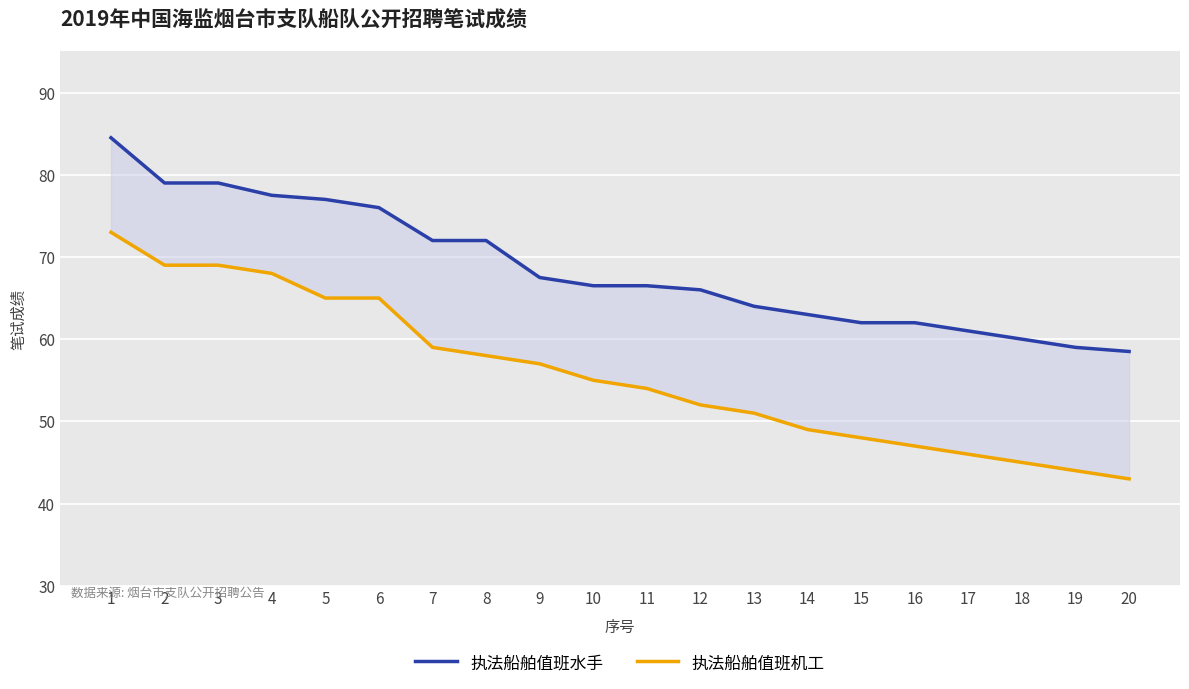

What are all the series names shown in the legend?

执法船舶值班水手, 执法船舶值班机工